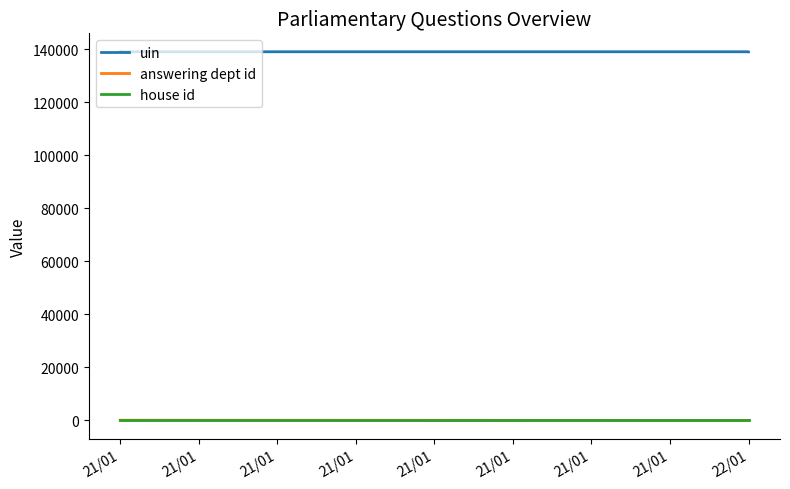

The house id series shows 1 at 22/01. True or false?

True